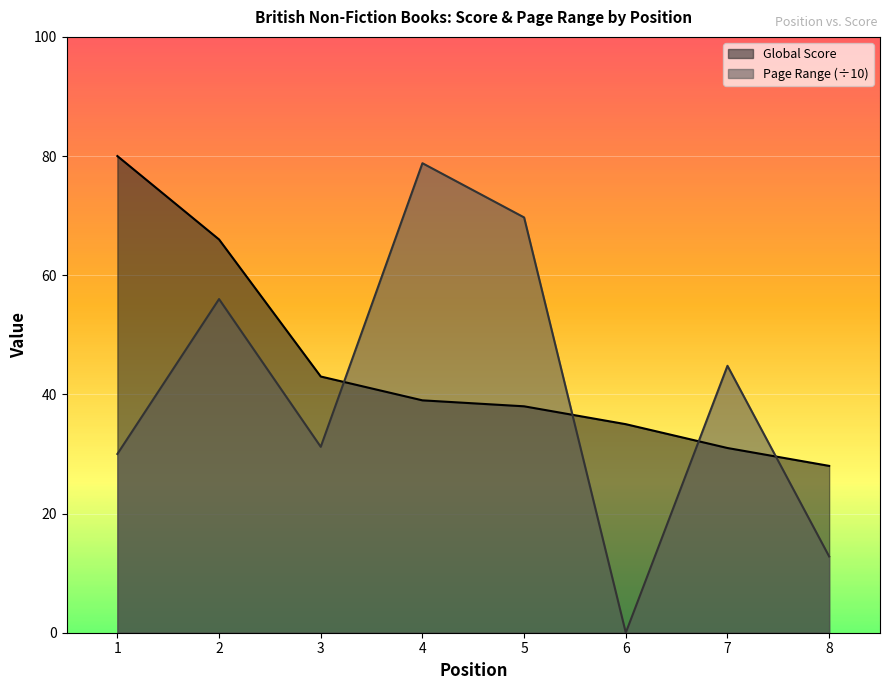

Between 2 and 3, which series saw the biggest shift?

Page Range (÷10)